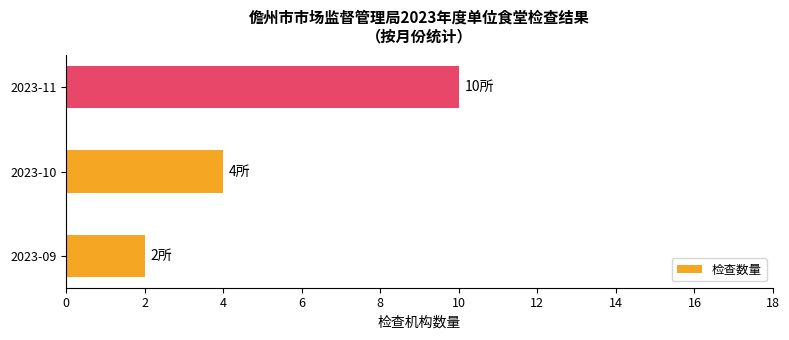

Where is the data nearest to the value 6?

2023-10